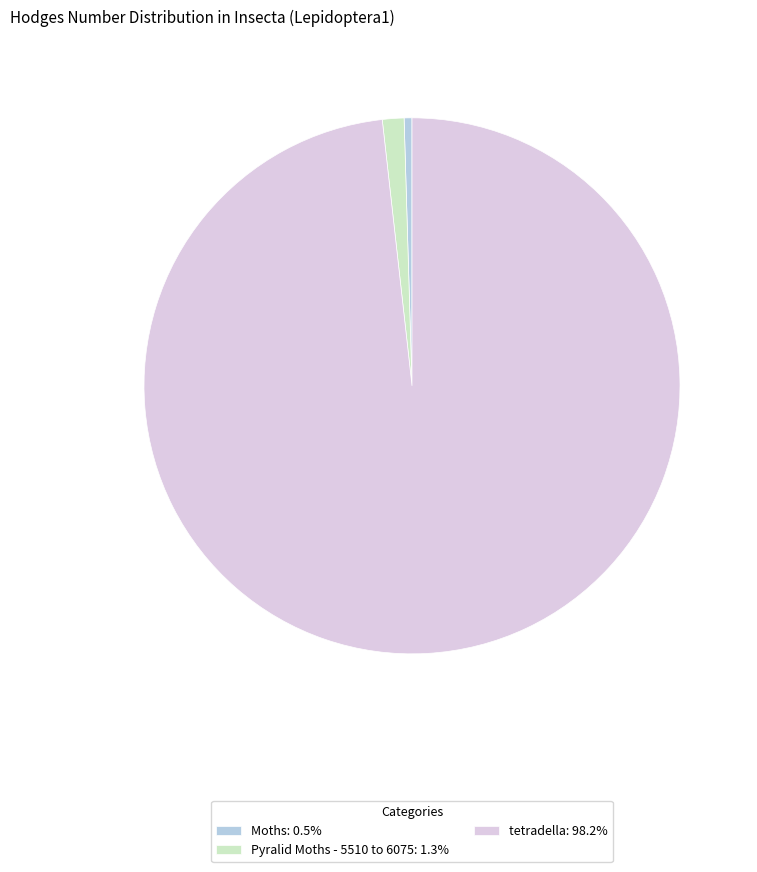

Is tetradella: 98.2% the majority of the pie?

Yes